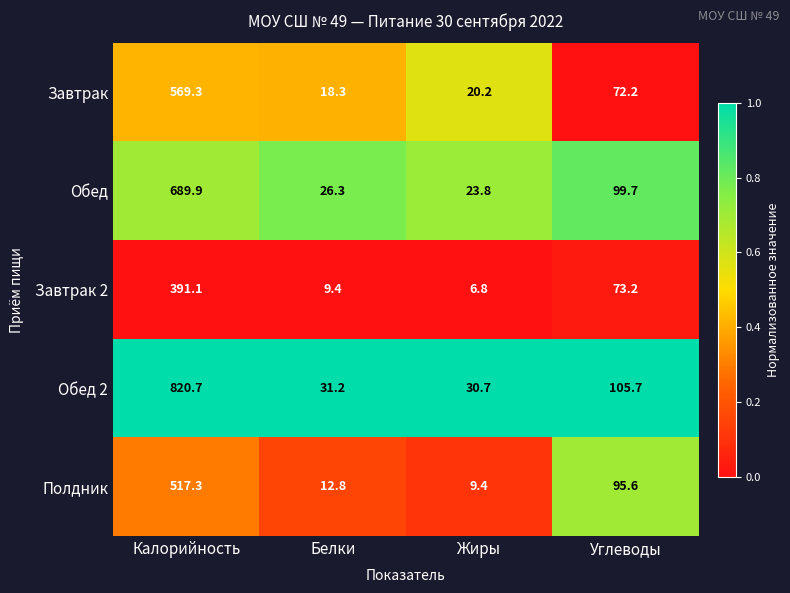

Which series has the widest spread of values?

Обед 2